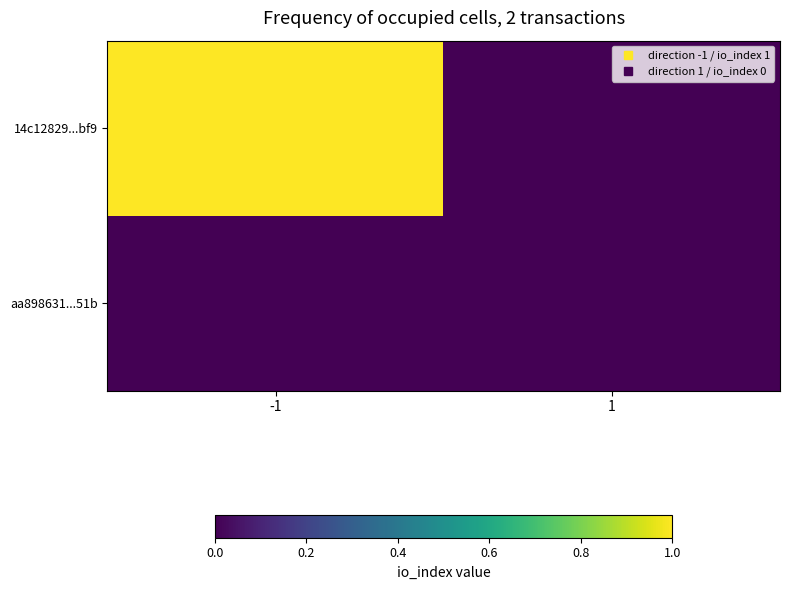

What is the total value across all series at -1?

1